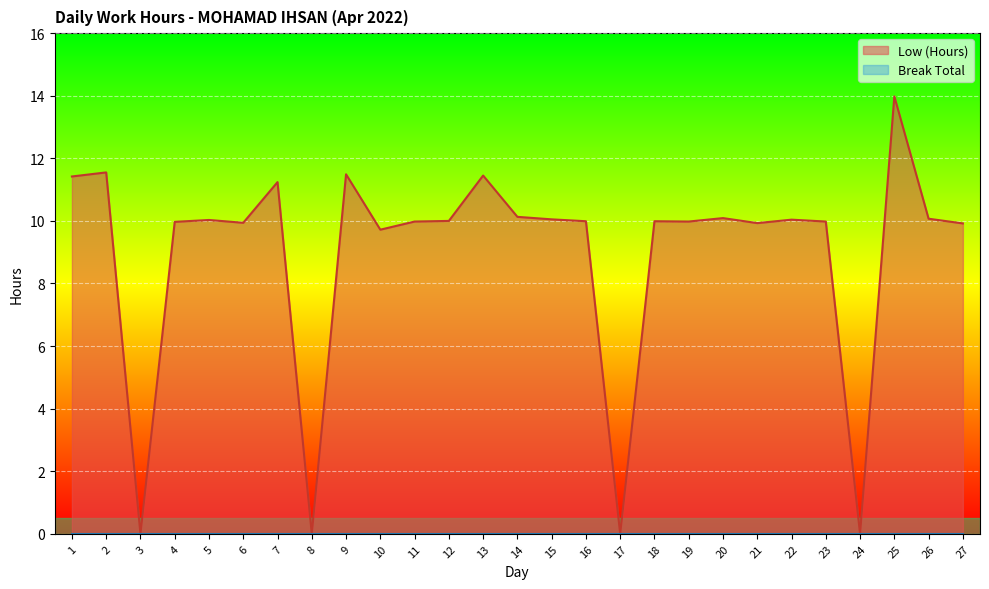

How many values are above zero?

23